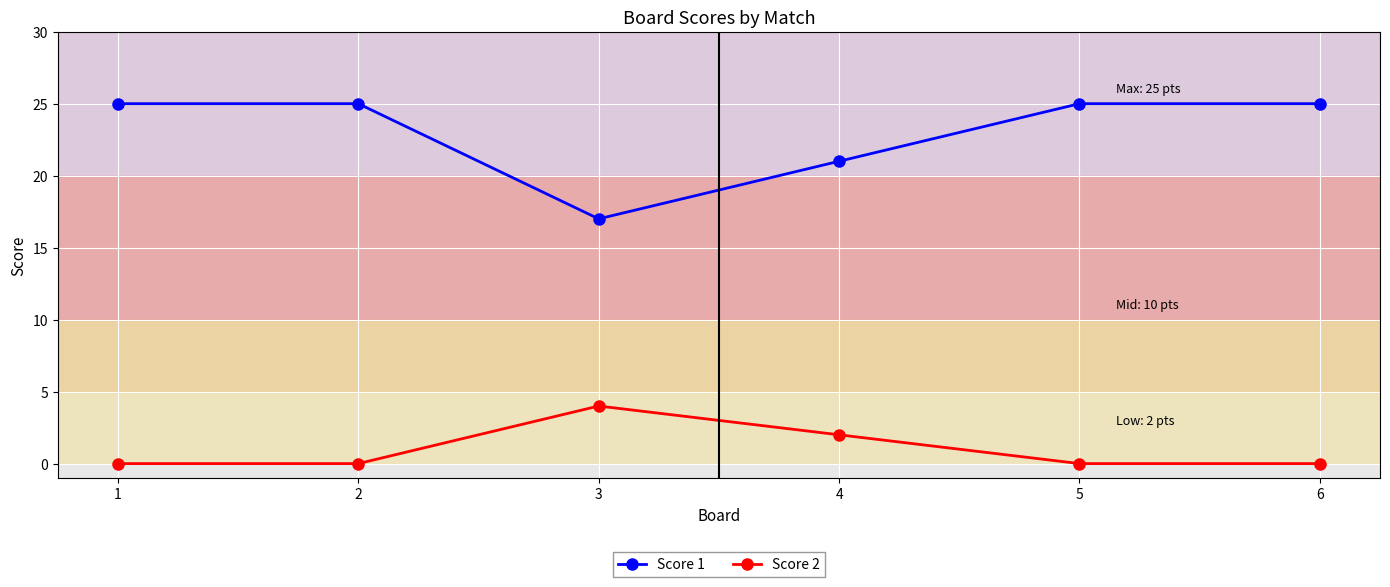

What is the difference between the Score 2 values at 3 and 5?

4